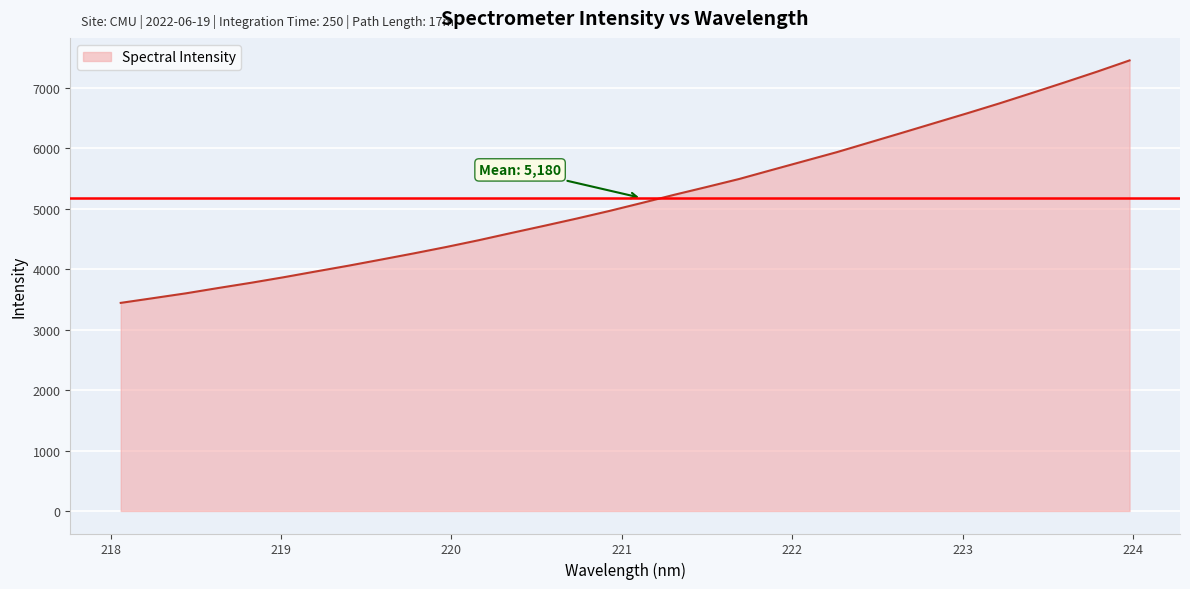

What is the greatest value displayed?

7457.5